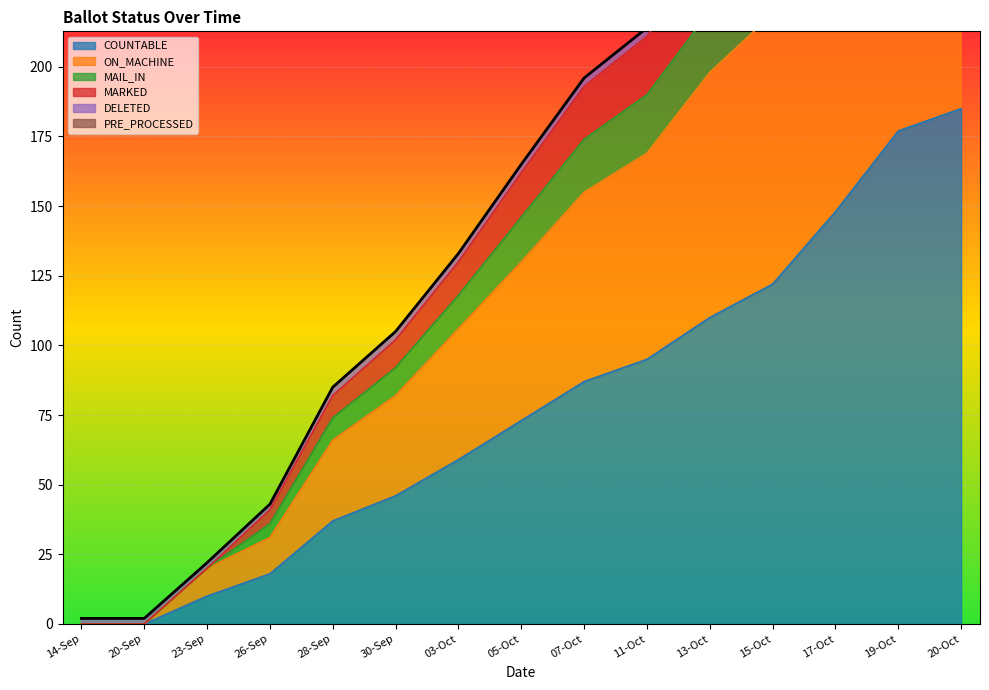

At which label is COUNTABLE closest to 92?

11-Oct